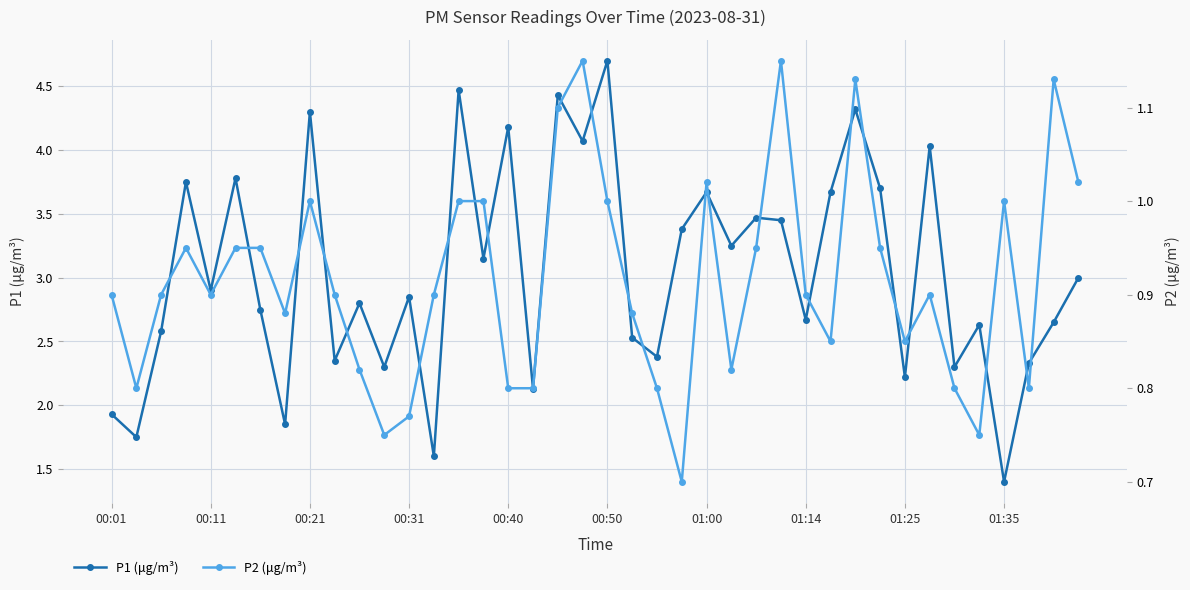

Is this an area chart (filled region under the line)?

No